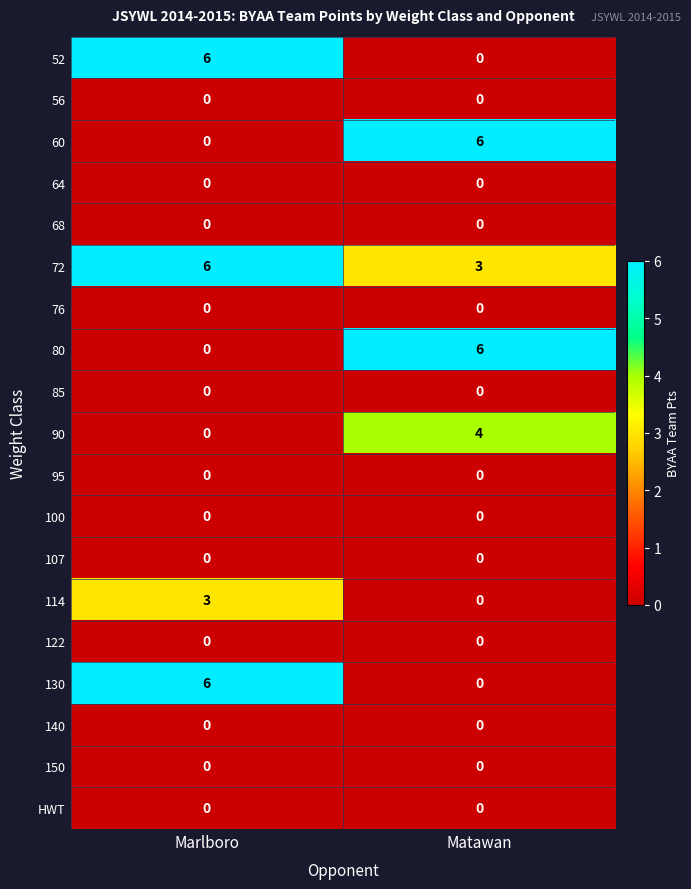

What is the total value across all series at Matawan?

19